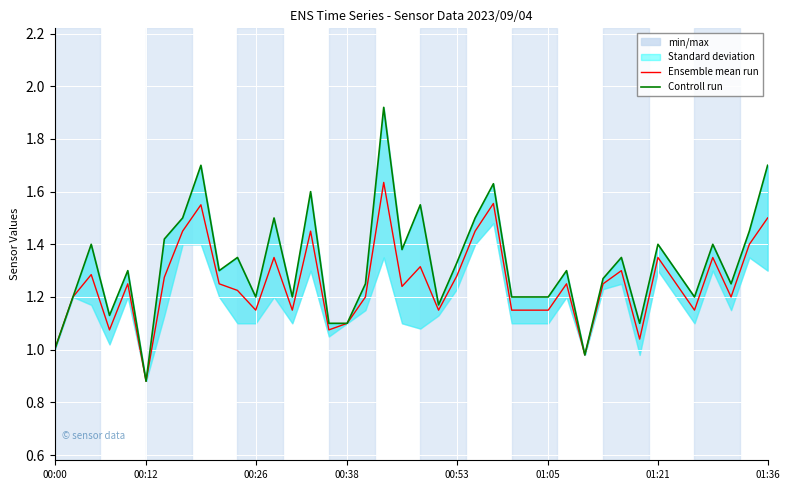

Which category has the lowest value in the Ensemble mean run series?

00:12